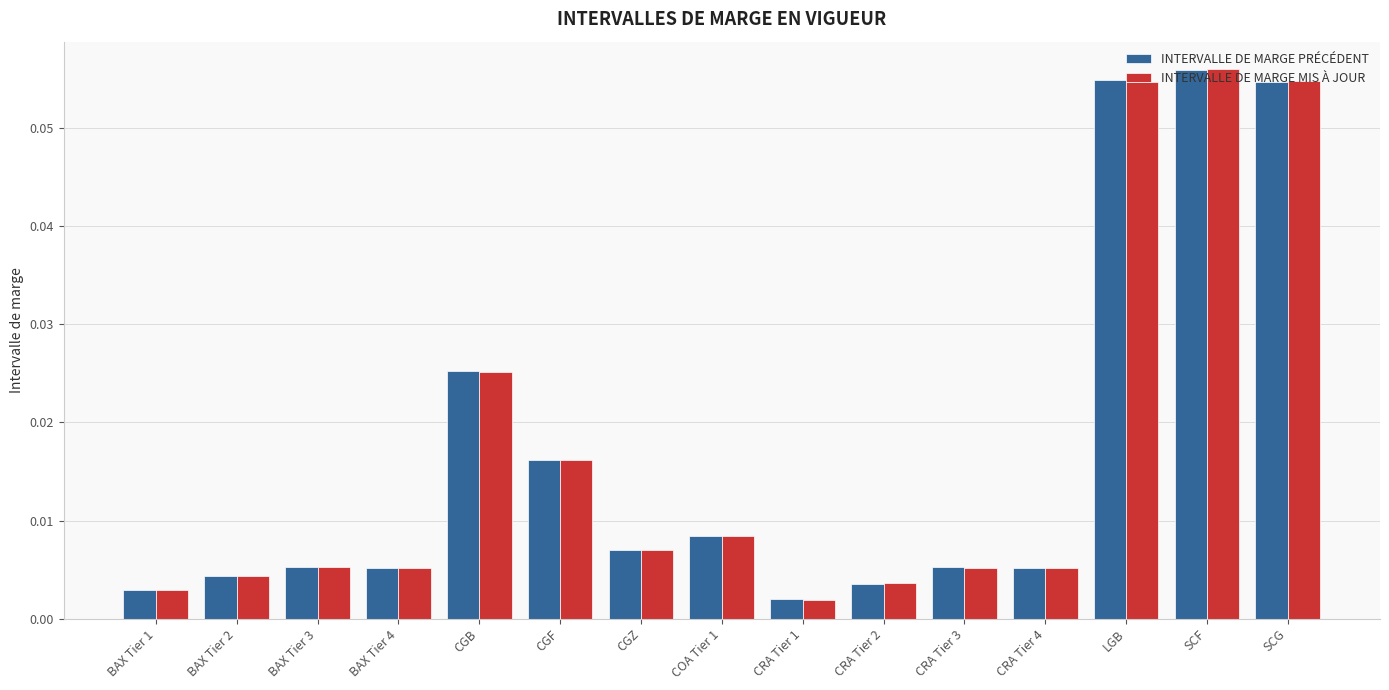

Which series changed the most between BAX Tier 2 and CGF?

INTERVALLE DE MARGE PRÉCÉDENT